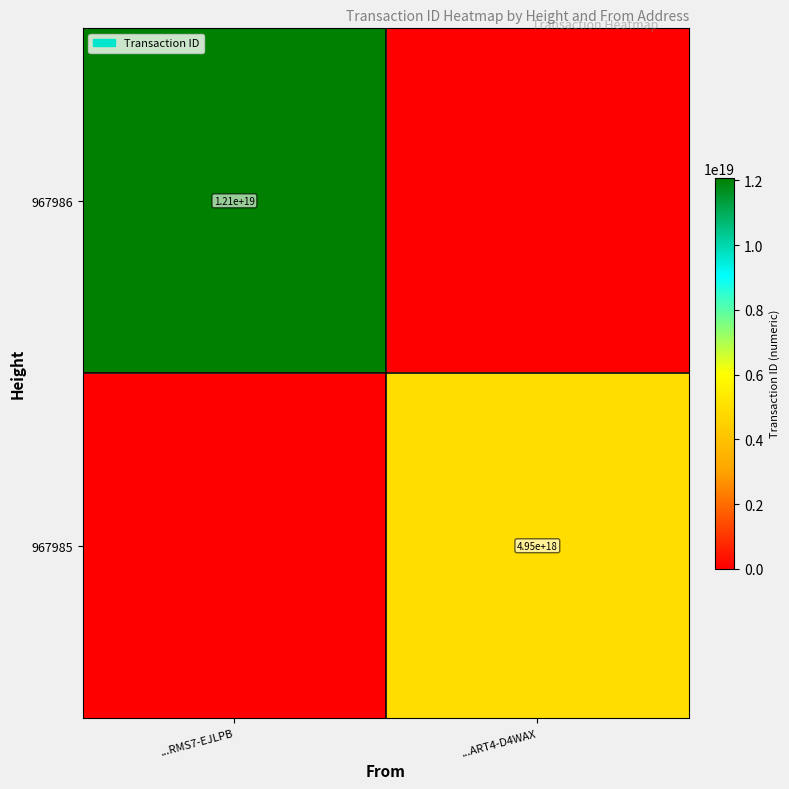

At which category is the sum across all series the highest?

...RMS7-EJLPB